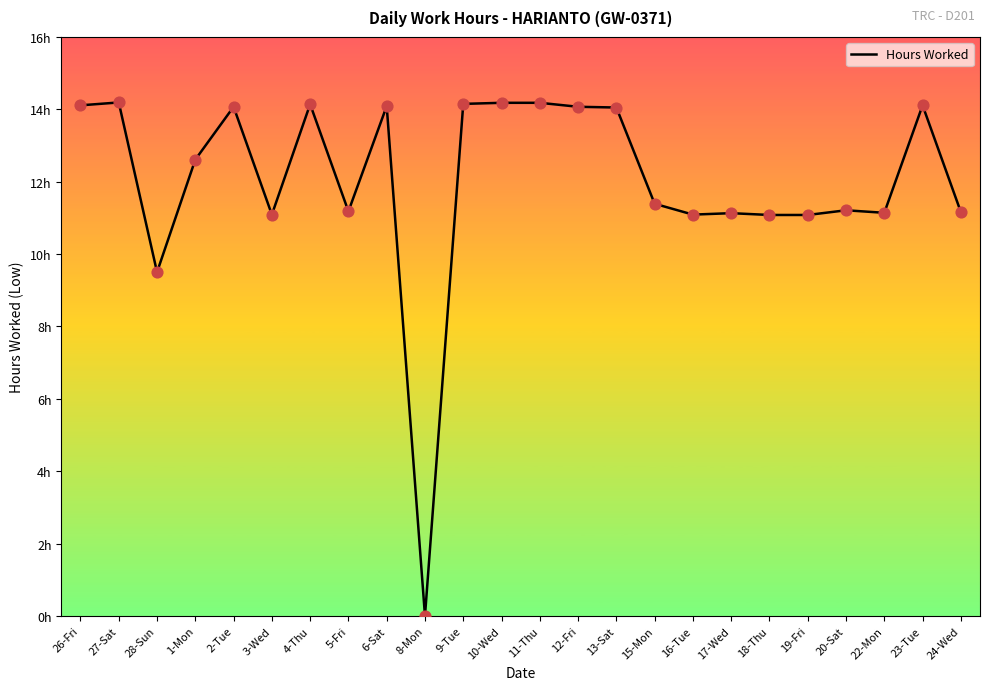

Approximately how many times larger is the value at 27-Sat compared to 9-Tue?

1.0